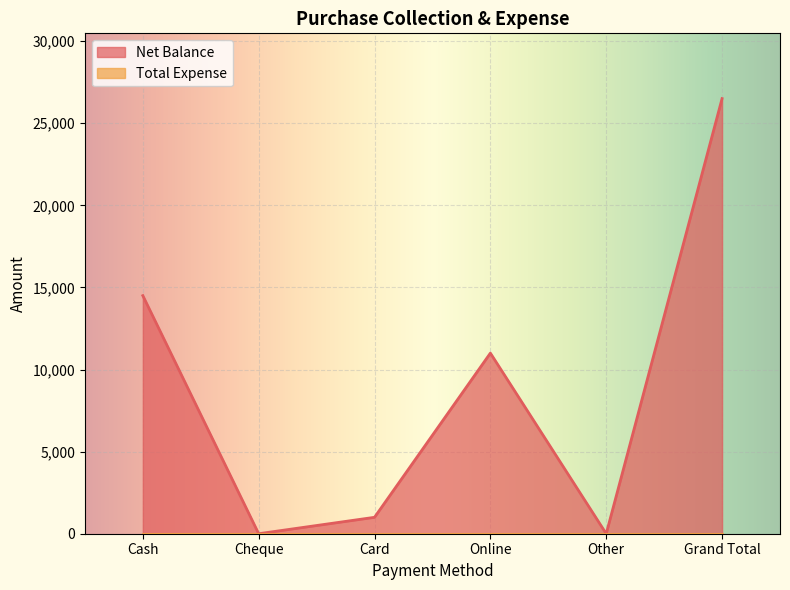

What is the label of the 5th point from the left?

Other